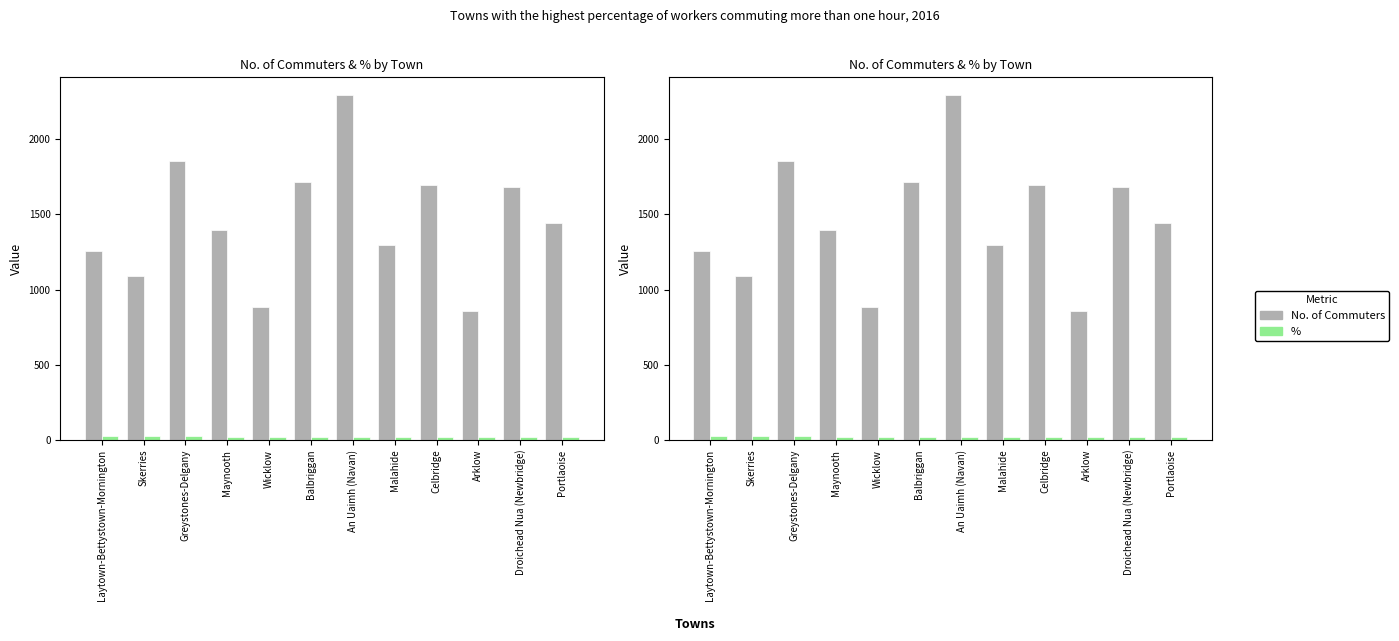

What position from the right is Arklow?

3